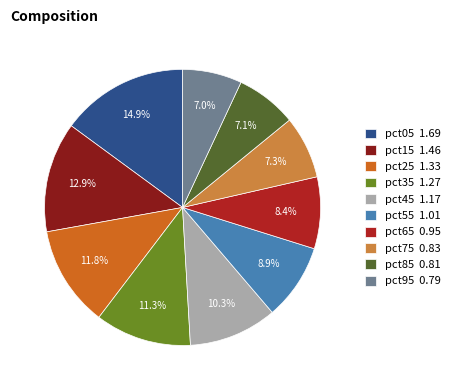

To the nearest percent, what percentage of the pie is pct85?

7%